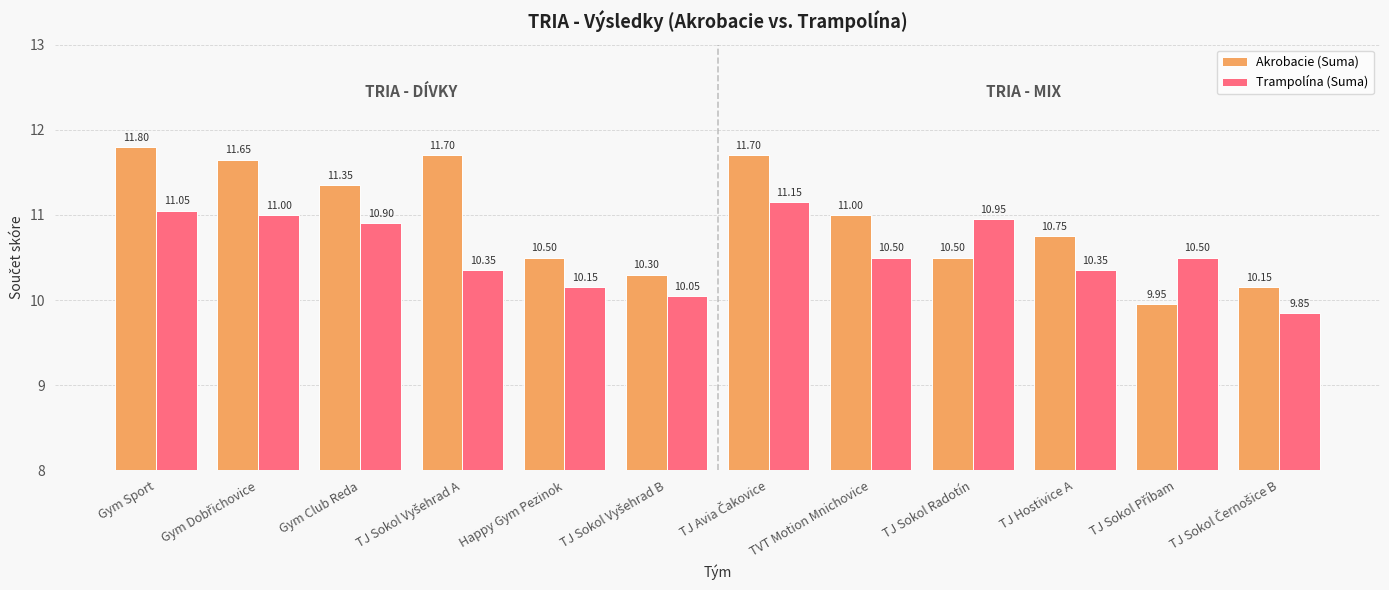

Which series has the largest range (max minus min)?

Akrobacie (Suma)